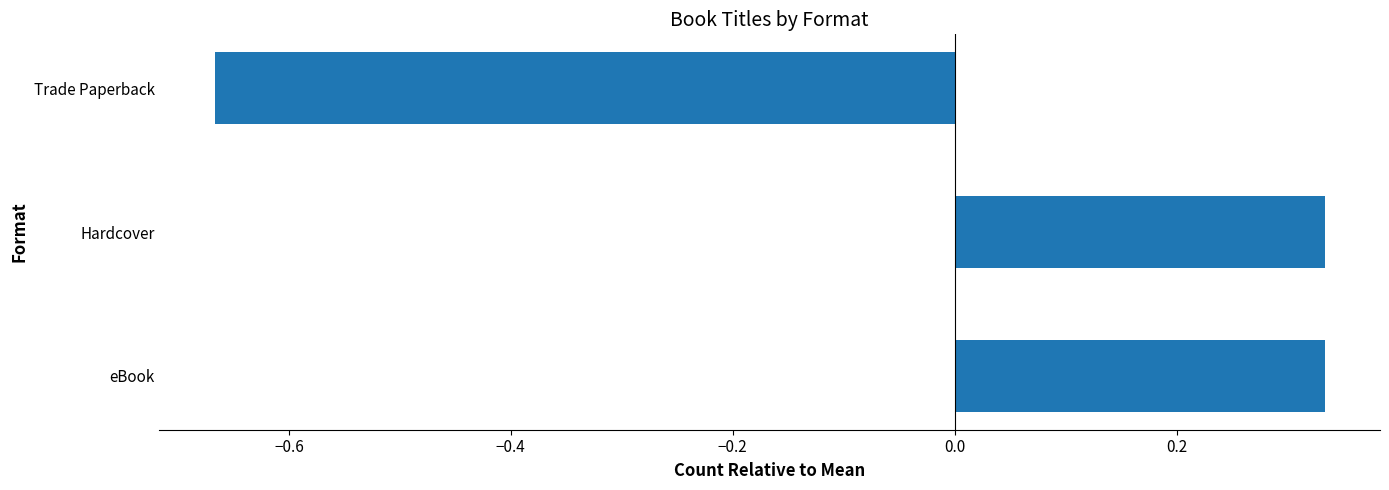

Are the bars grouped side by side (vs. stacked)?

No